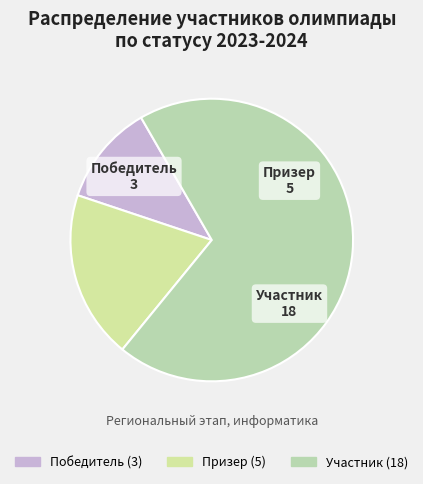

Count the number of slices in the pie.

3